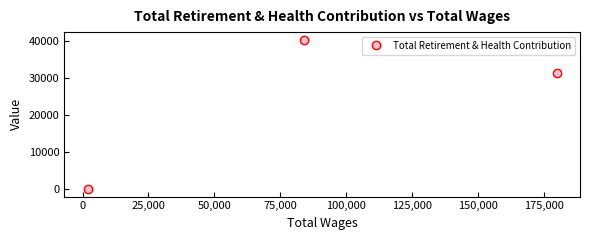

What is the sum of all values?

71666